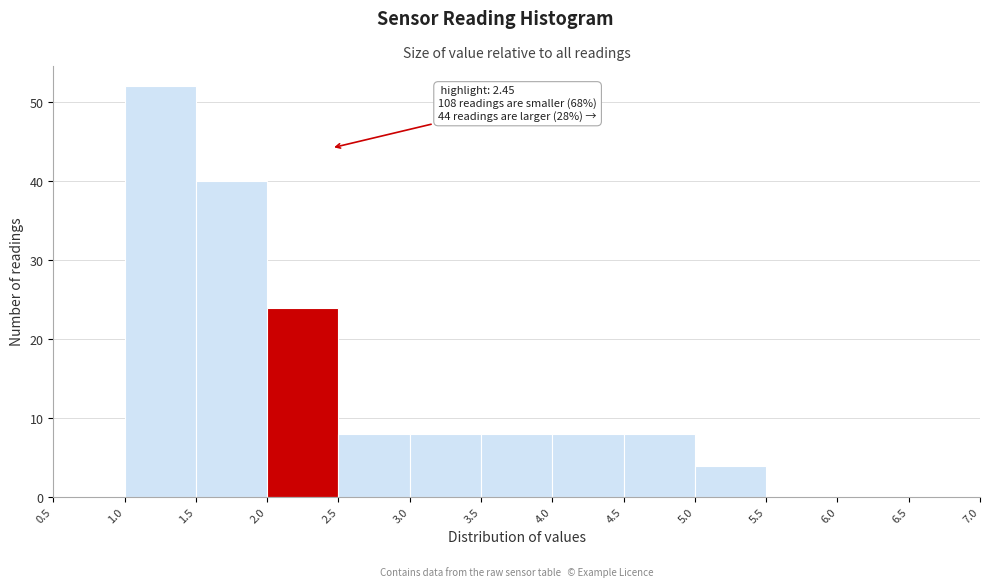

Over which range of the x-axis is the bar tallest?

1.0 to 1.5